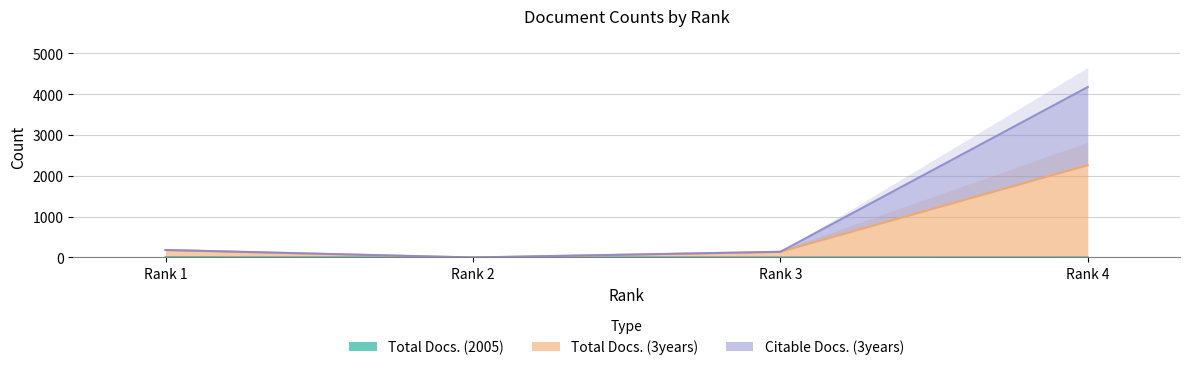

How many interior local valleys does the Total Docs. (2005) series have?

1